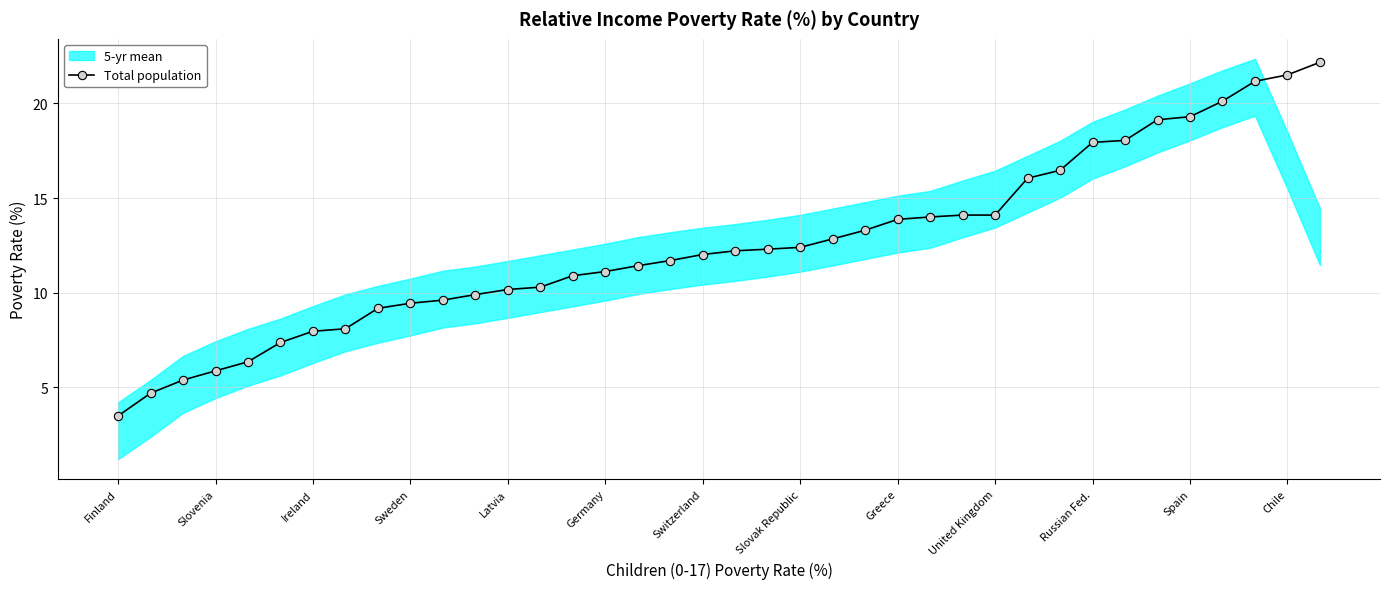

What position from the right is 28?

10